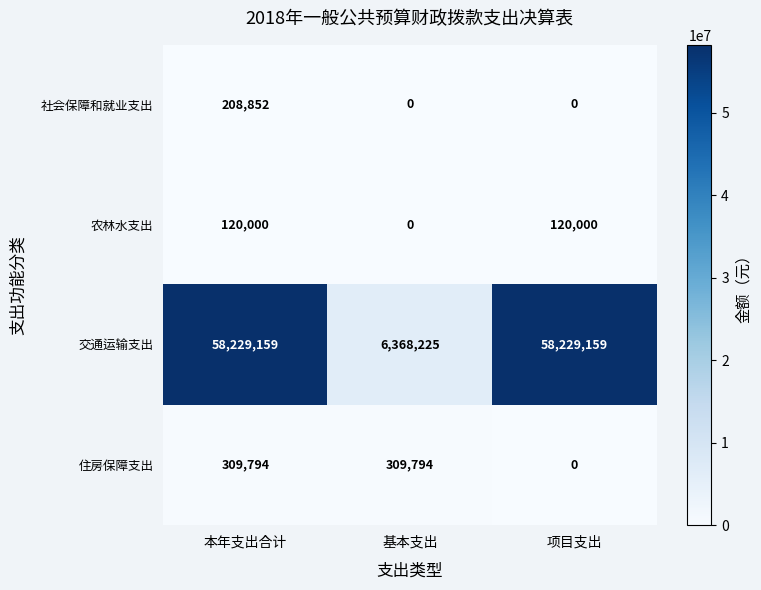

What is the maximum value shown in the chart?

58229159